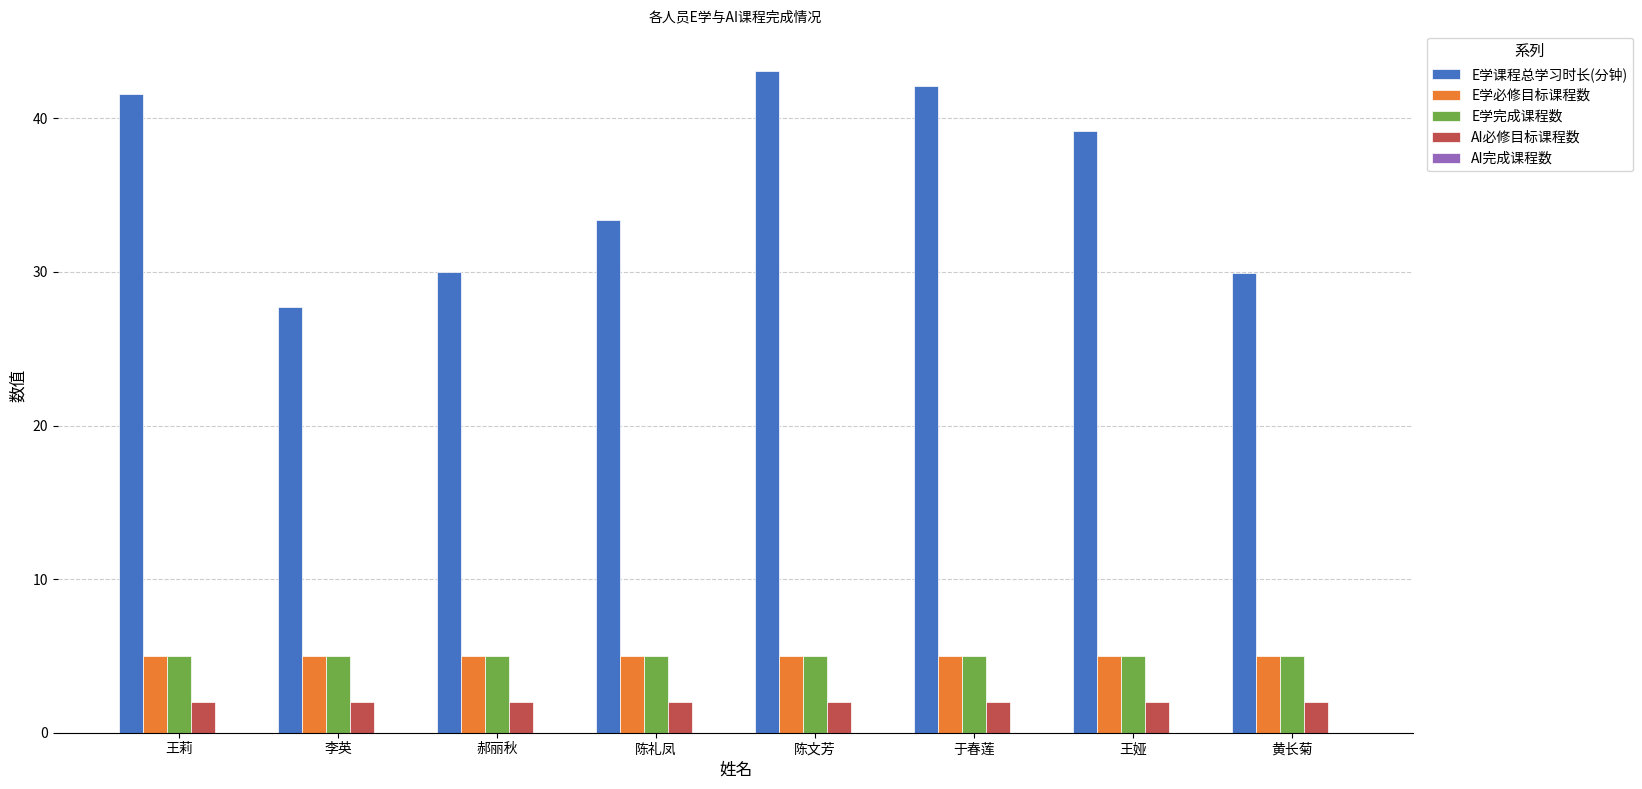

What is the total value across all series at 李英?

39.7